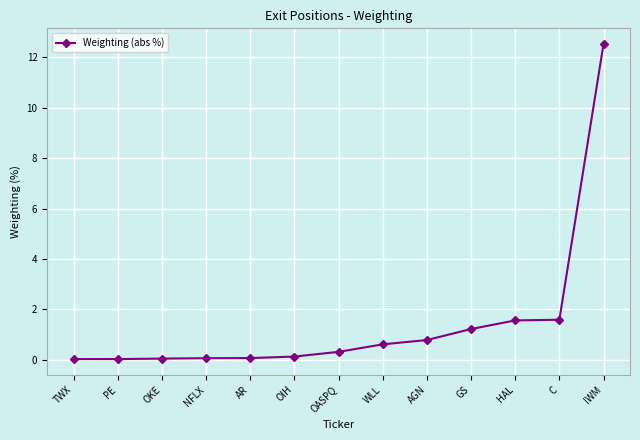

Count the number of data series in this chart.

1